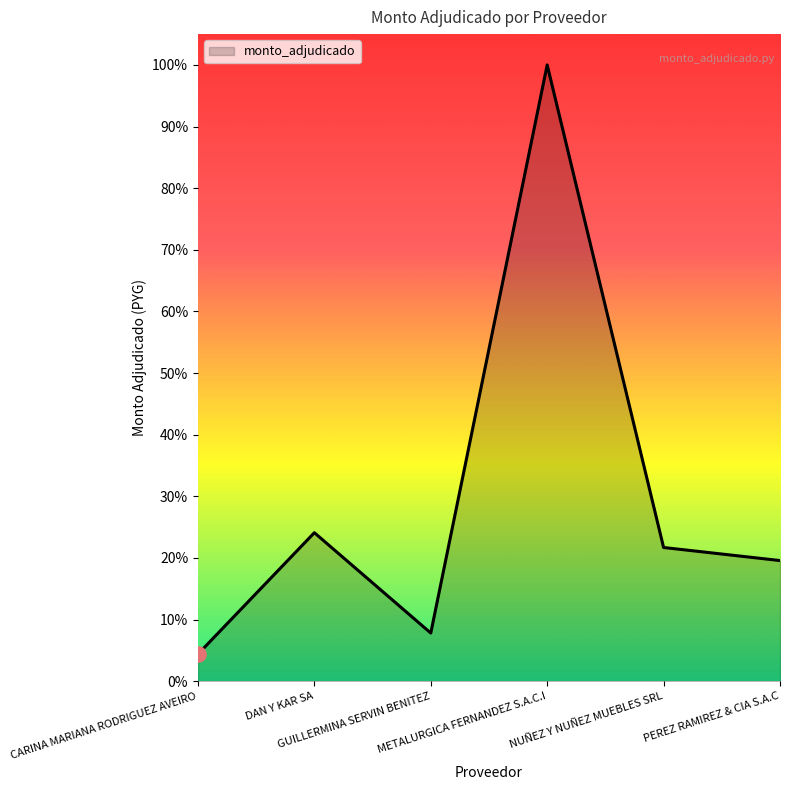

Approximately how many times larger is the value at NUÑEZ Y NUÑEZ MUEBLES SRL compared to CARINA MARIANA RODRIGUEZ AVEIRO?

4.9